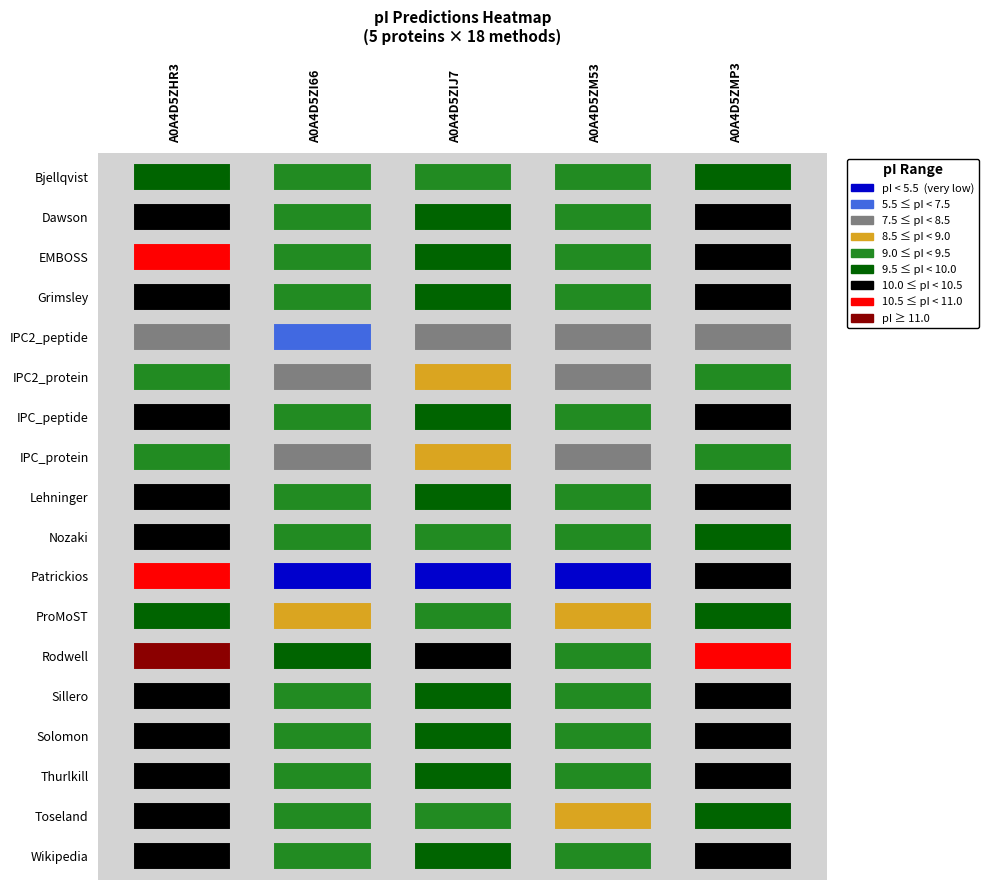

What is the minimum value for A0A4D5ZM53?

4.8